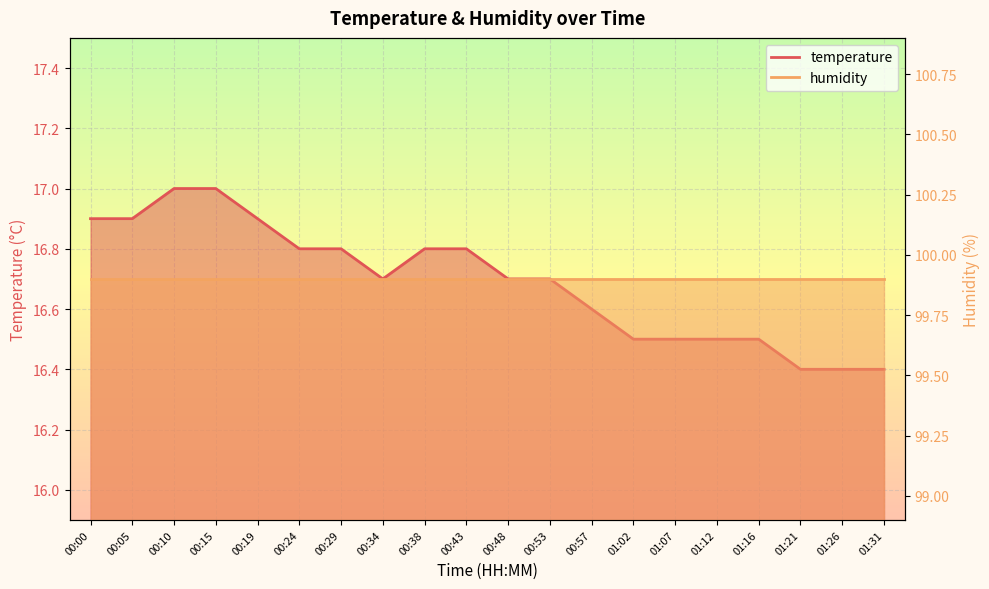

Which has a higher value, 00:38 or 00:24?

00:38